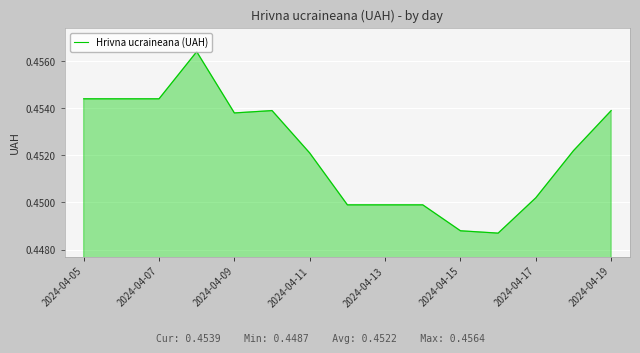

Does the chart have visible grid lines?

Yes